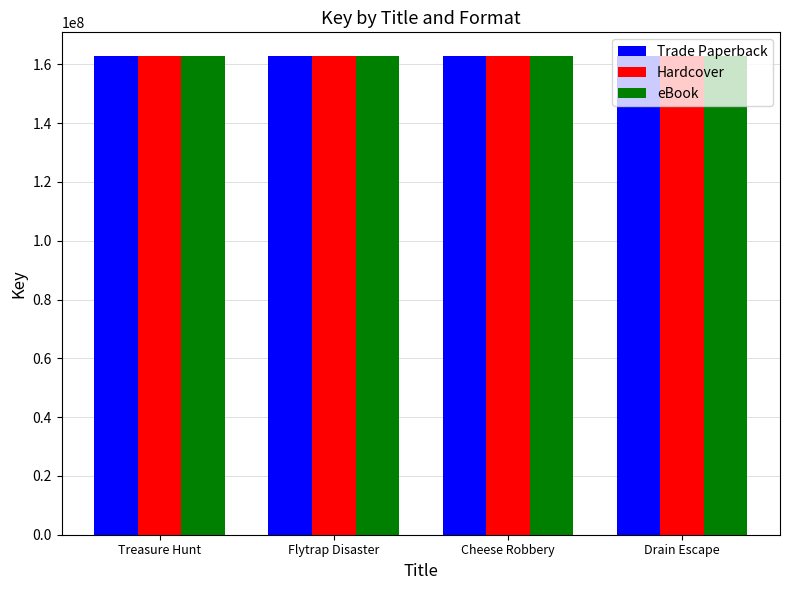

What is the greatest value displayed?

162772469